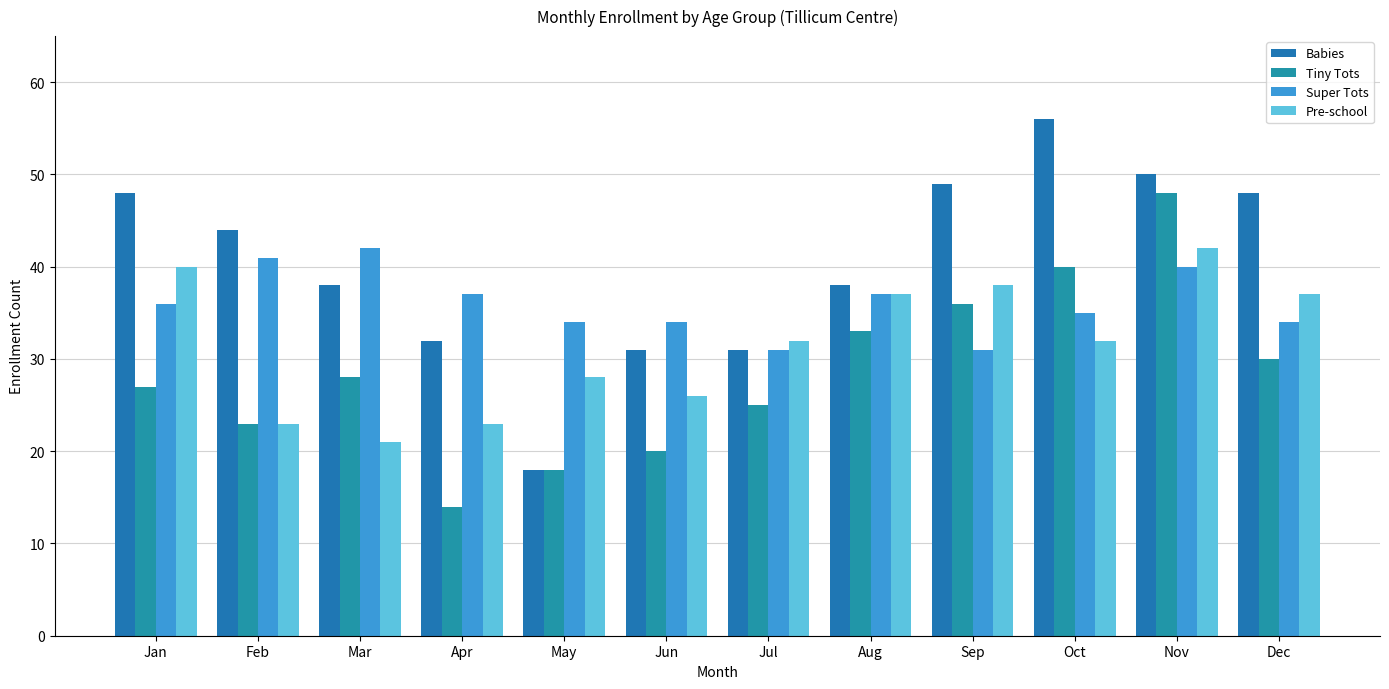

At which label is Tiny Tots closest to 31?

Dec